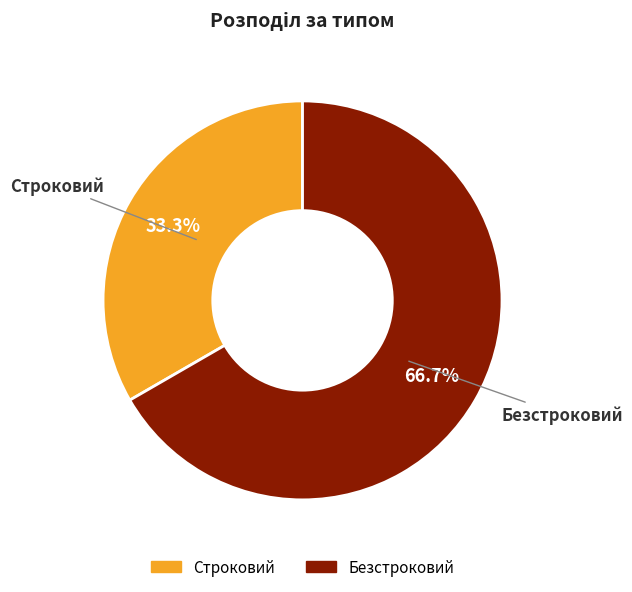

True or false: Строковий accounts for 33% of the total.

True